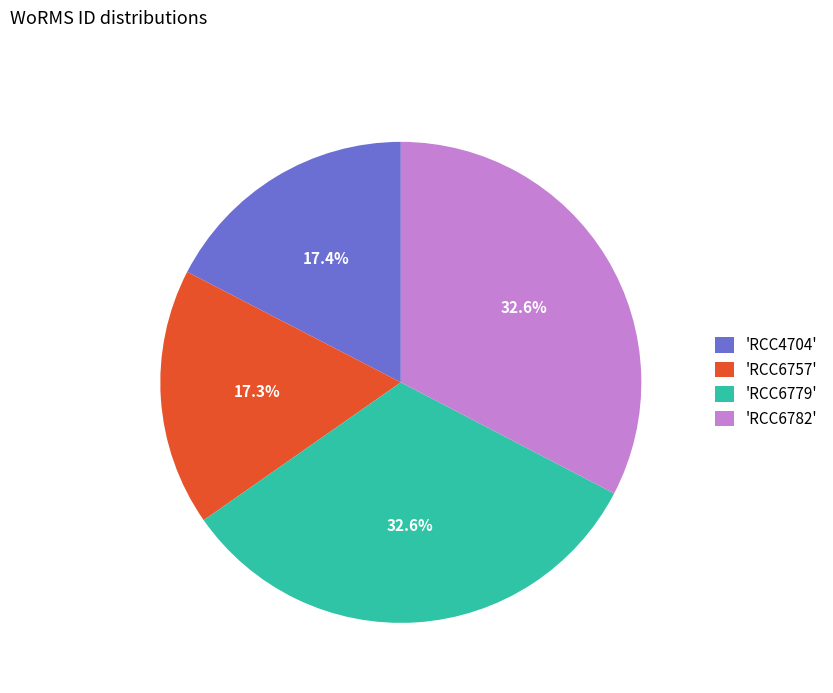

How much of the chart is everything except 'RCC4704'?

82.6%